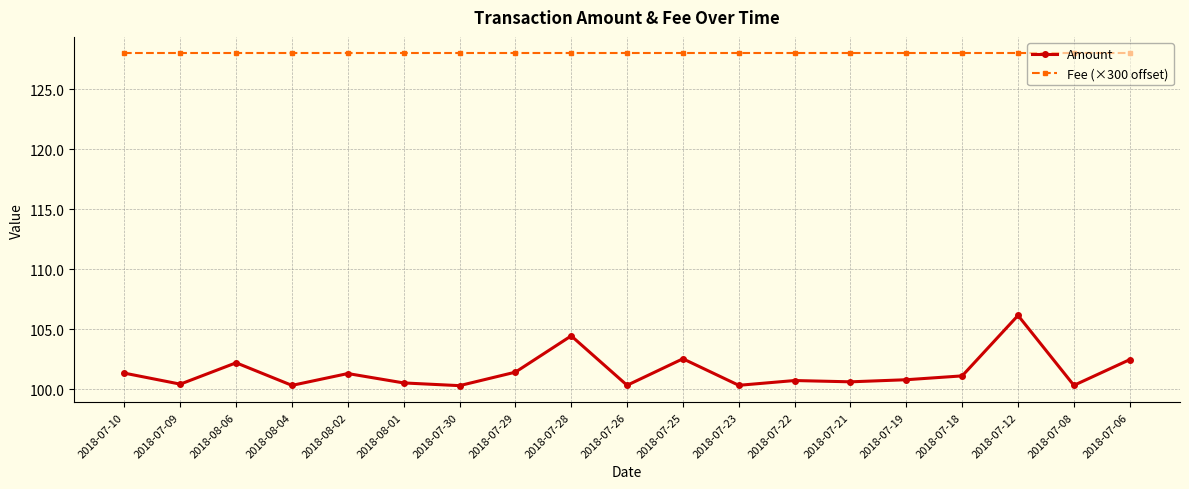

Where is the first local maximum for Amount?

2018-08-06